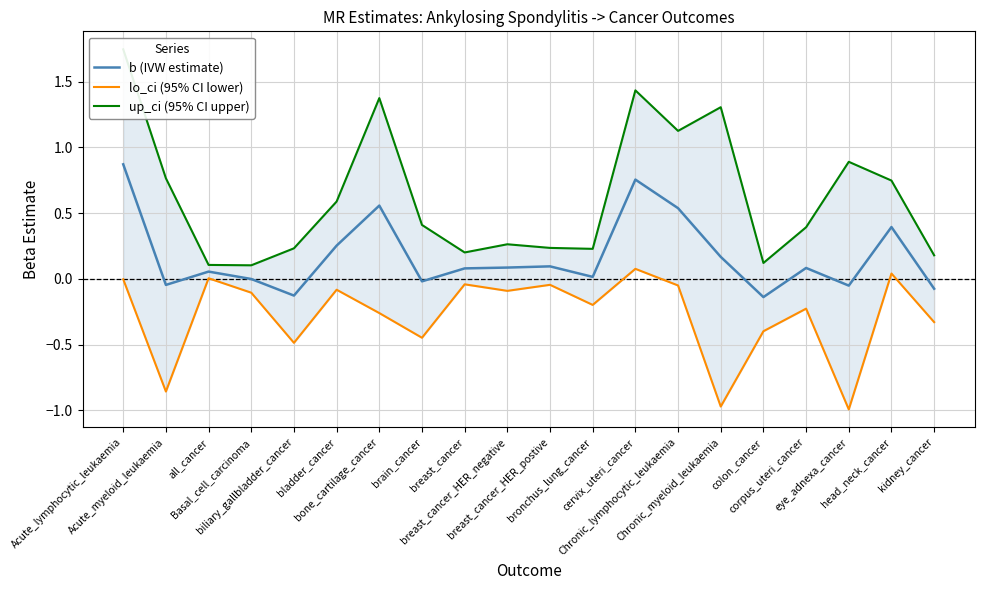

Which series has the widest spread of values?

up_ci (95% CI upper)